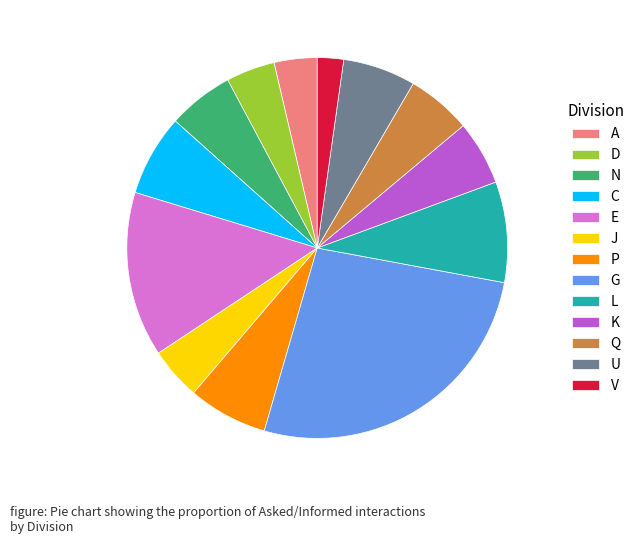

The E slice represents 14% of the pie. True or false?

True